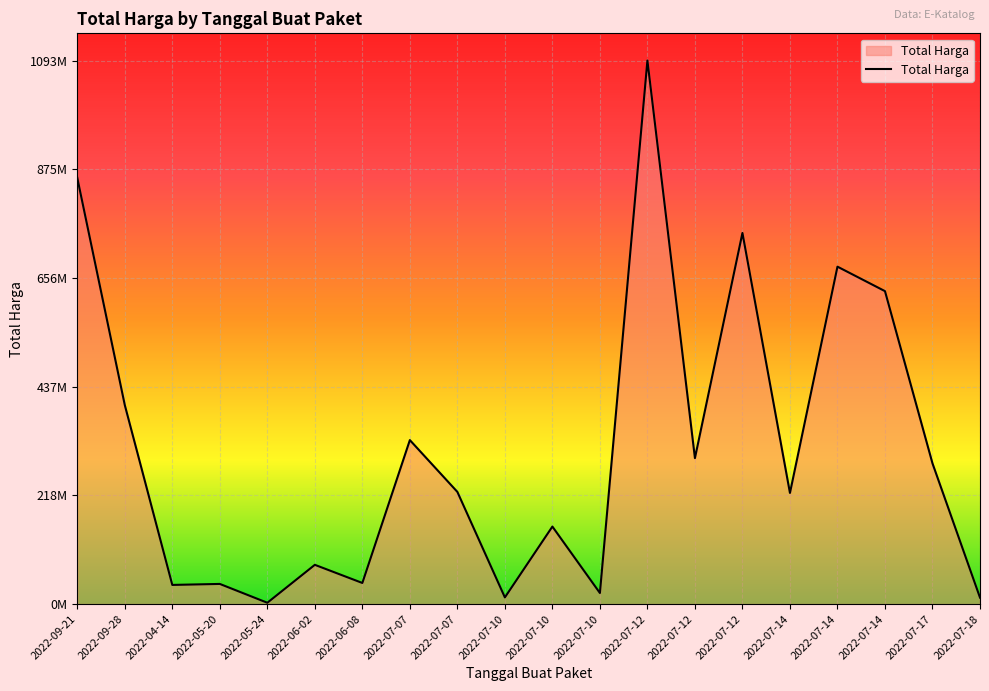

Which has a higher value, 2022-07-17 or 2022-07-10?

2022-07-17